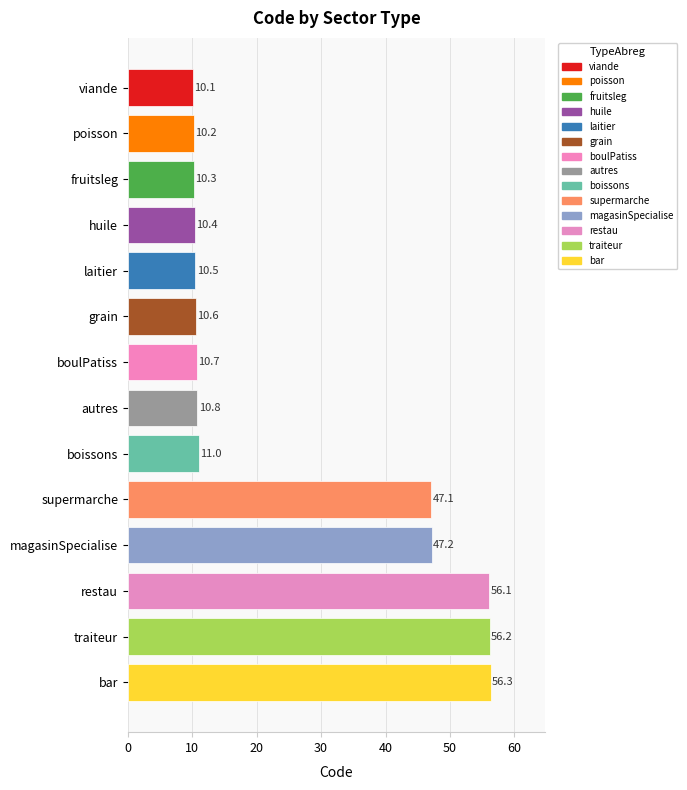

What is the maximum value shown in the chart?

56.3